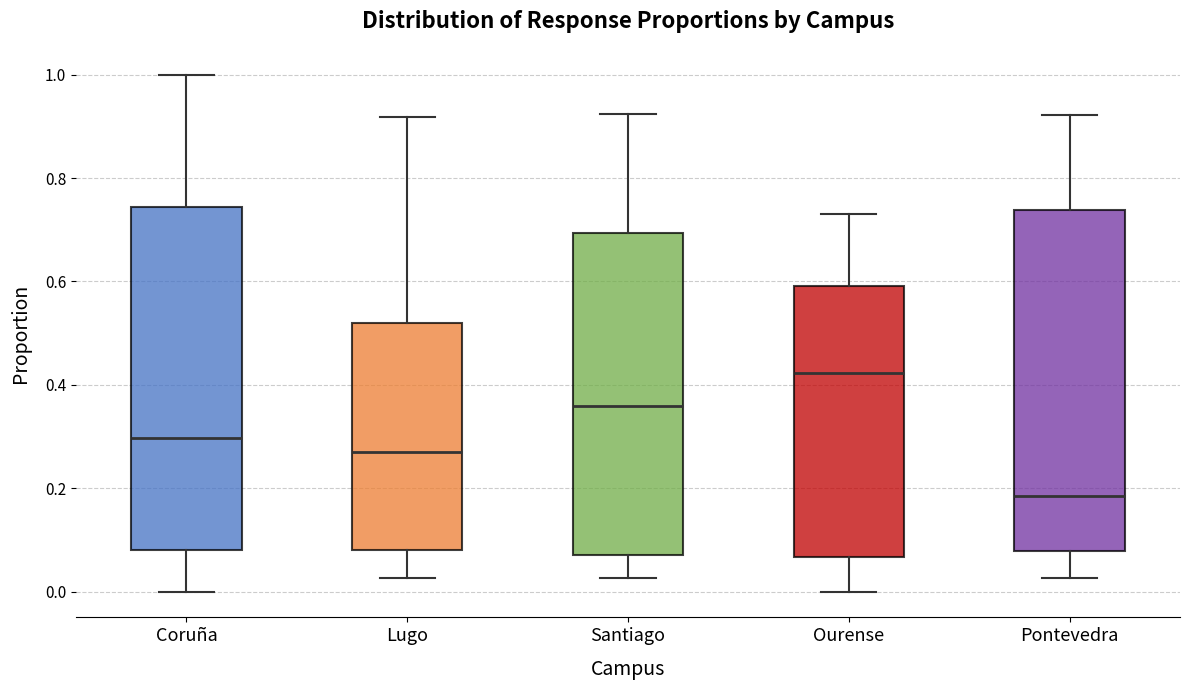

Reading left to right, read every box against the y-axis: the position of its median line, the range the box covers, and the ends of its whiskers. The values are not printed on the chart, so give them approximately, as read against the axis.

Coruña: median 0.30, box 0.08 to 0.74, whiskers 0.00 to 1.00
Lugo: median 0.28, box 0.08 to 0.52, whiskers 0.02 to 0.92
Santiago: median 0.36, box 0.08 to 0.70, whiskers 0.02 to 0.92
Ourense: median 0.42, box 0.06 to 0.60, whiskers 0.00 to 0.74
Pontevedra: median 0.18, box 0.08 to 0.74, whiskers 0.02 to 0.92